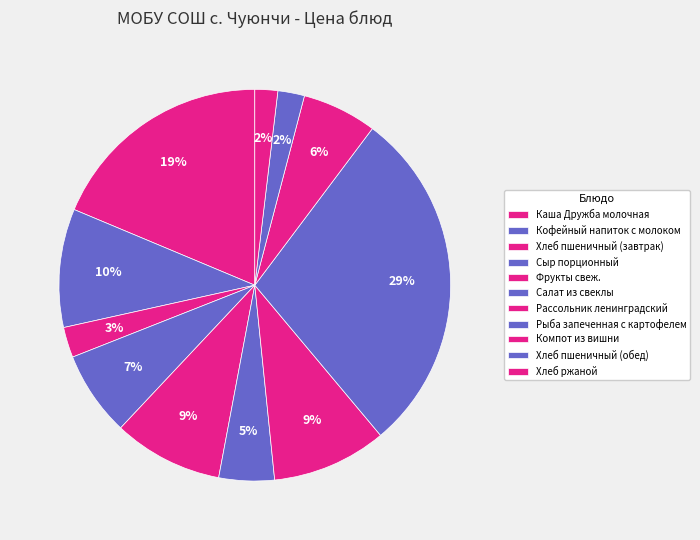

How many segments does this pie chart have?

11